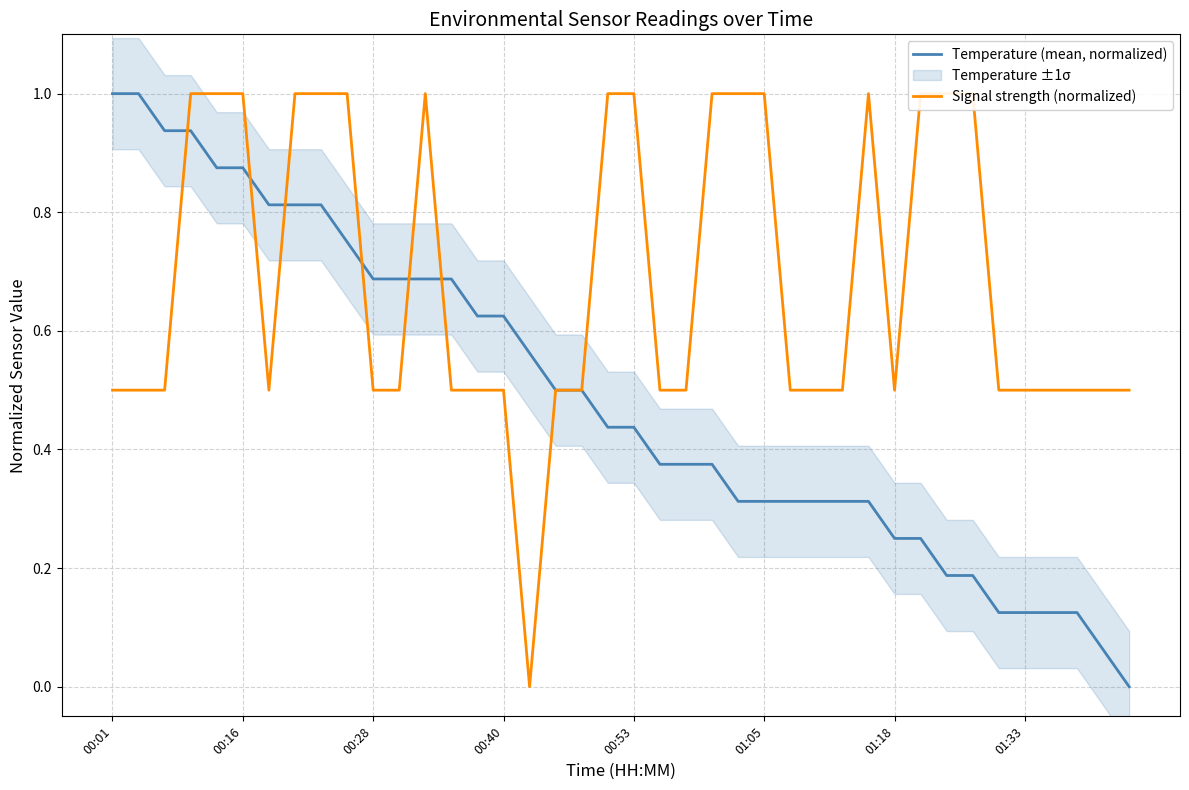

True or false: Temperature (mean, normalized) and Signal strength (normalized) intersect in this chart.

True